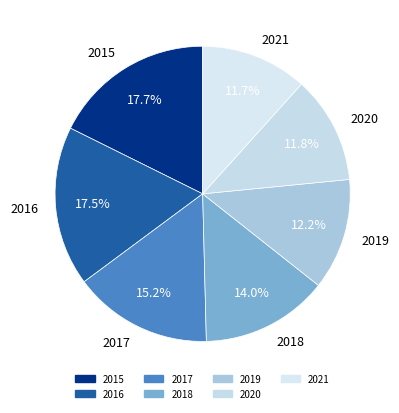

Between 2016 and 2020, which is larger?

2016